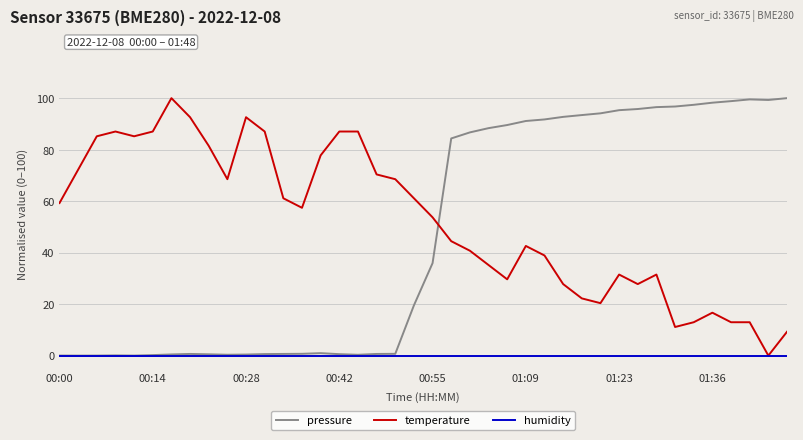

Which series has the largest total across all categories?

temperature